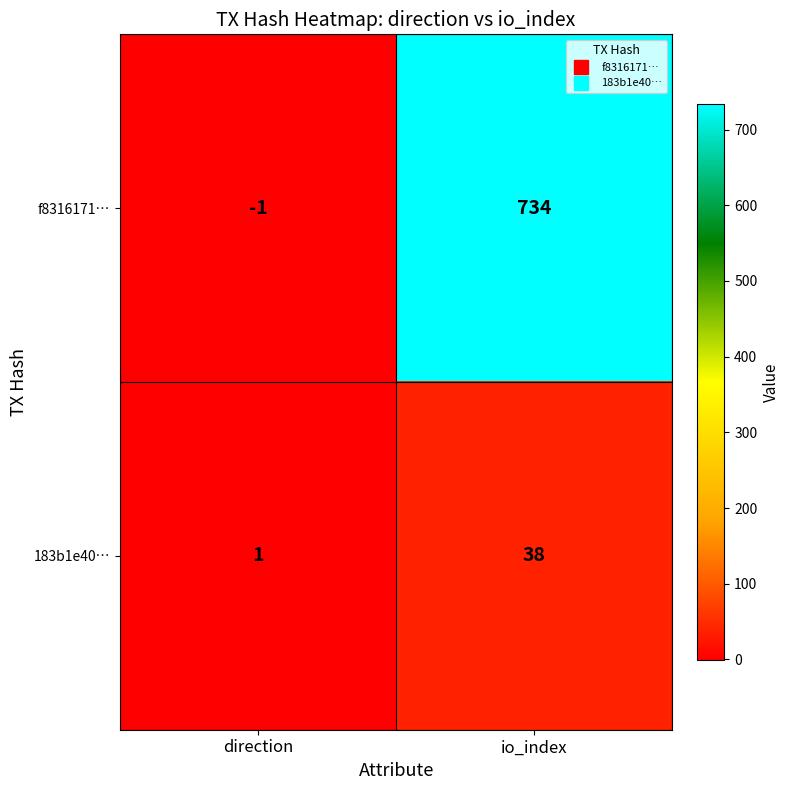

What is the total value across all series at io_index?

772